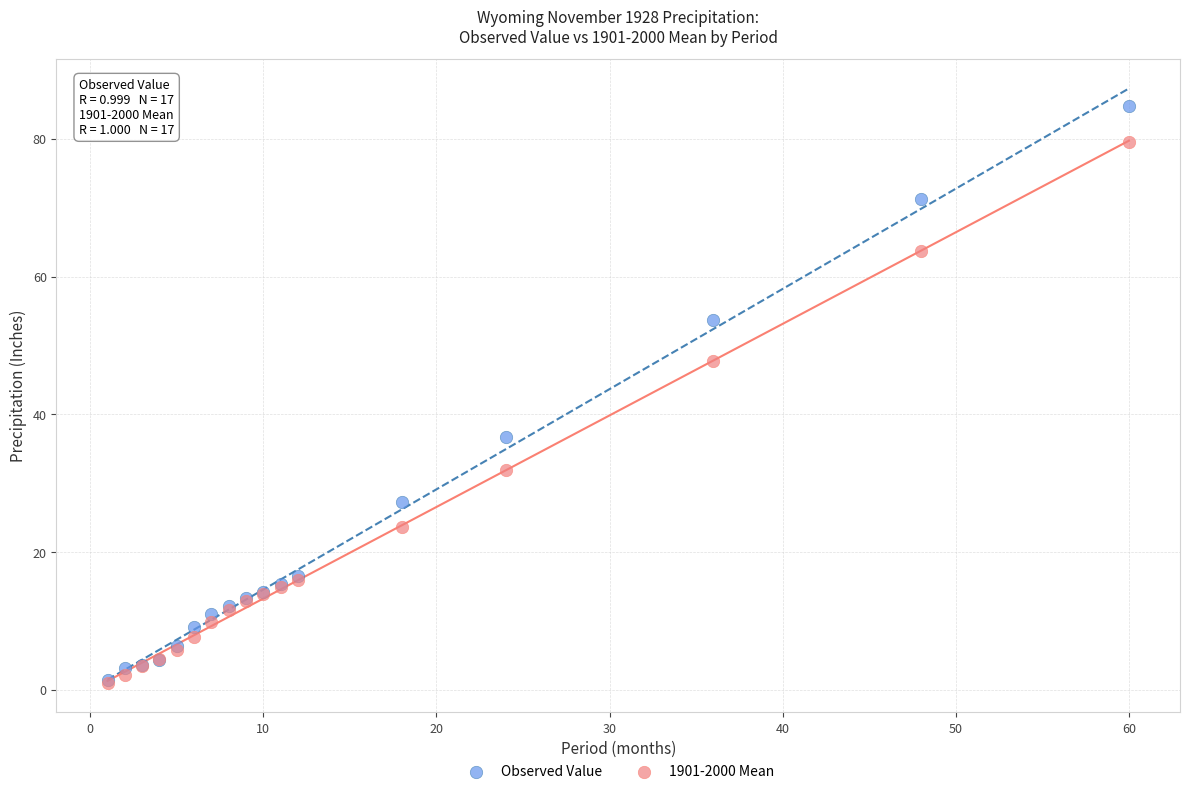

In the Observed Value series, what Y value is closest to 43?

36.7